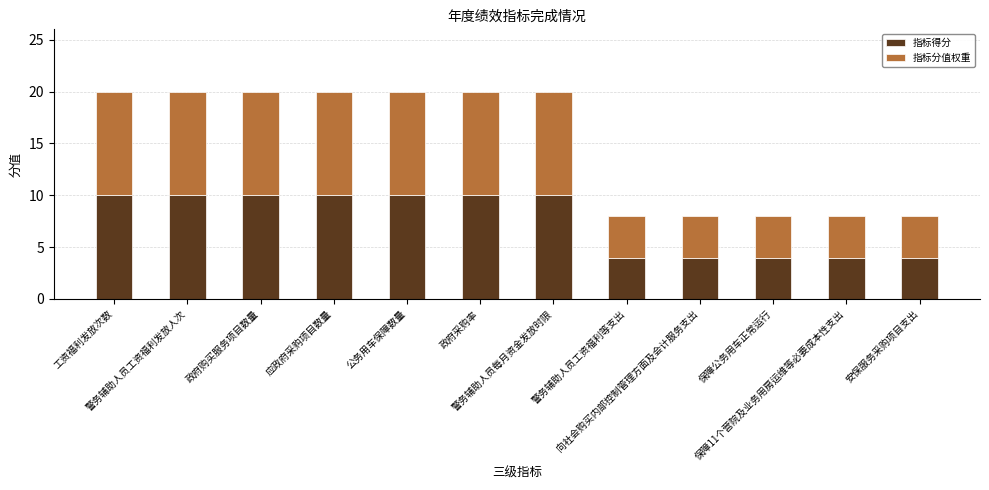

What is the lowest value of the 指标得分 series?

4